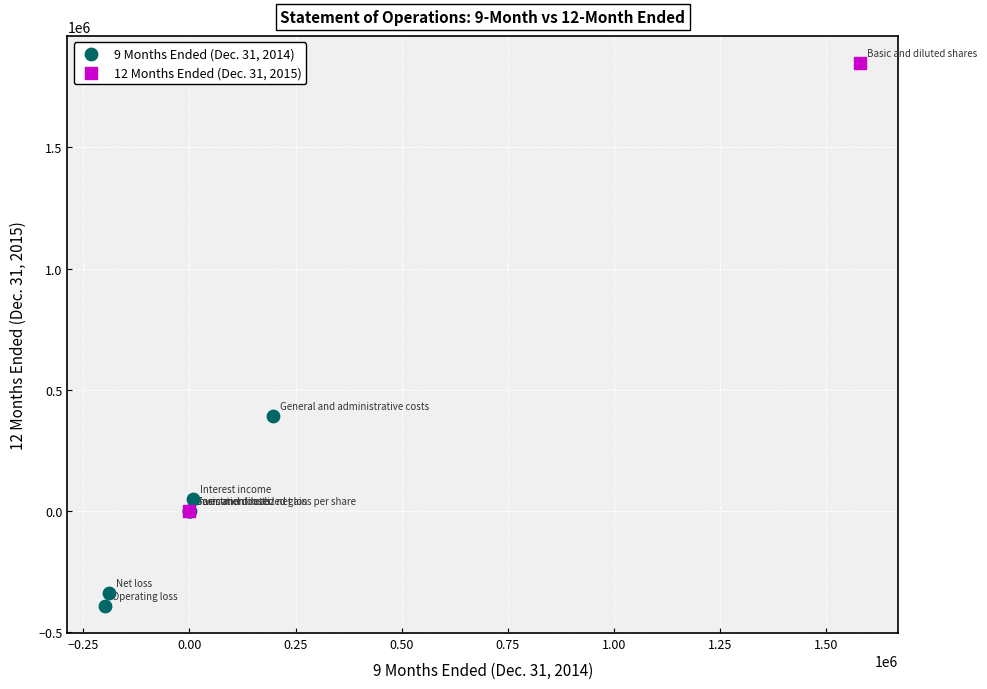

Which series contains the lowest Y value?

9 Months Ended (Dec. 31, 2014)